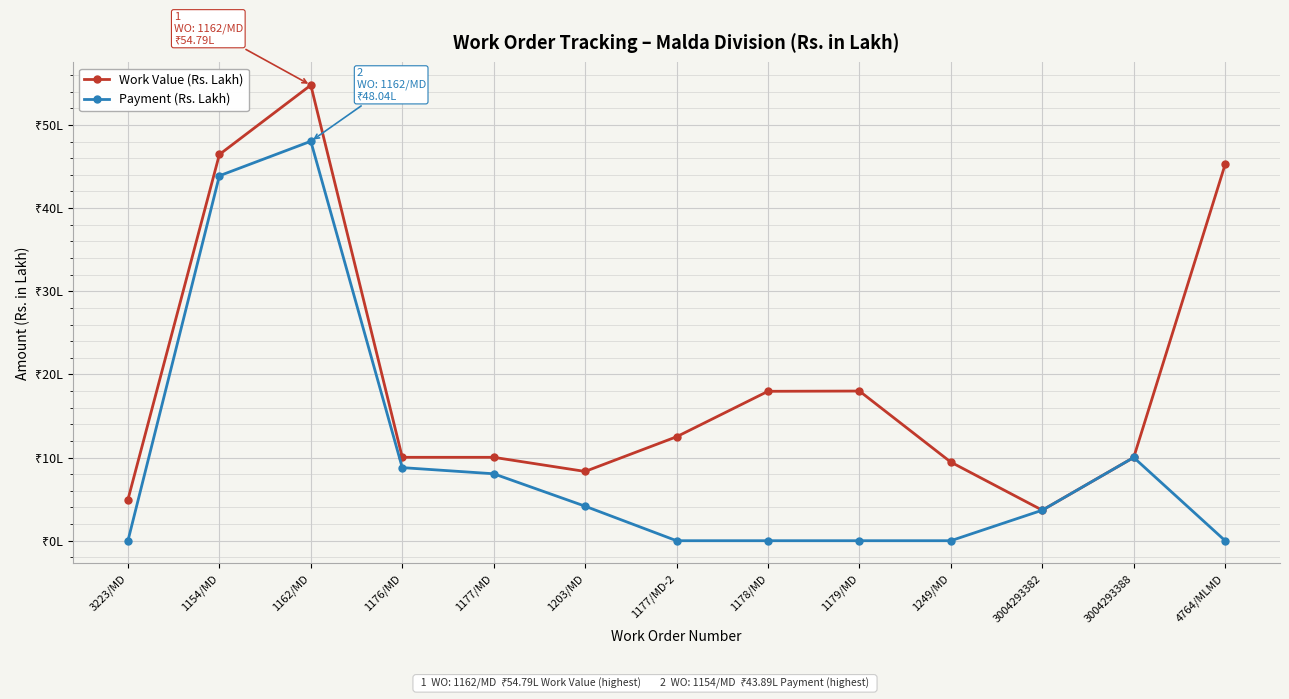

What are all the series names shown in the legend?

Work Value (Rs. Lakh), Payment (Rs. Lakh)